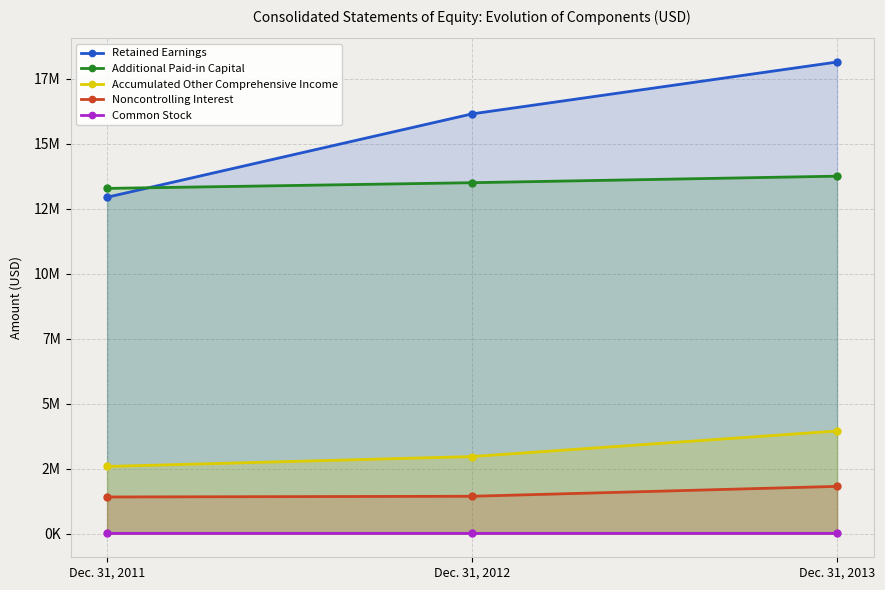

At which category is the sum across all series the highest?

Dec. 31, 2013